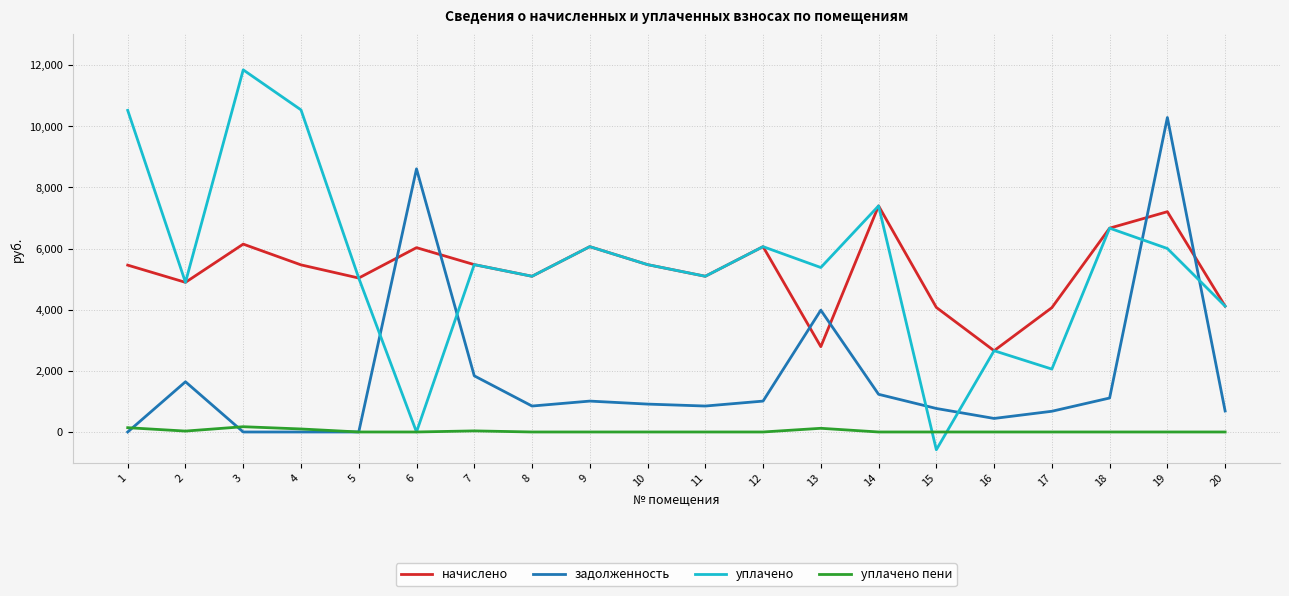

Where is the first local minimum for начислено?

2